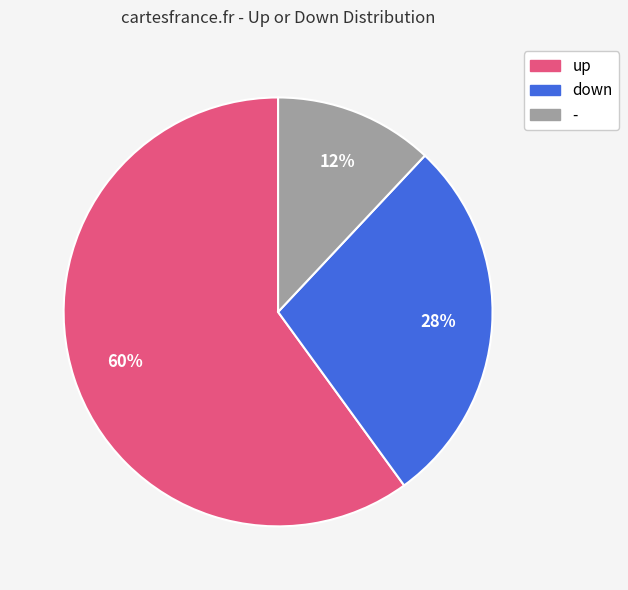

To the nearest percent, what portion does - represent?

12%